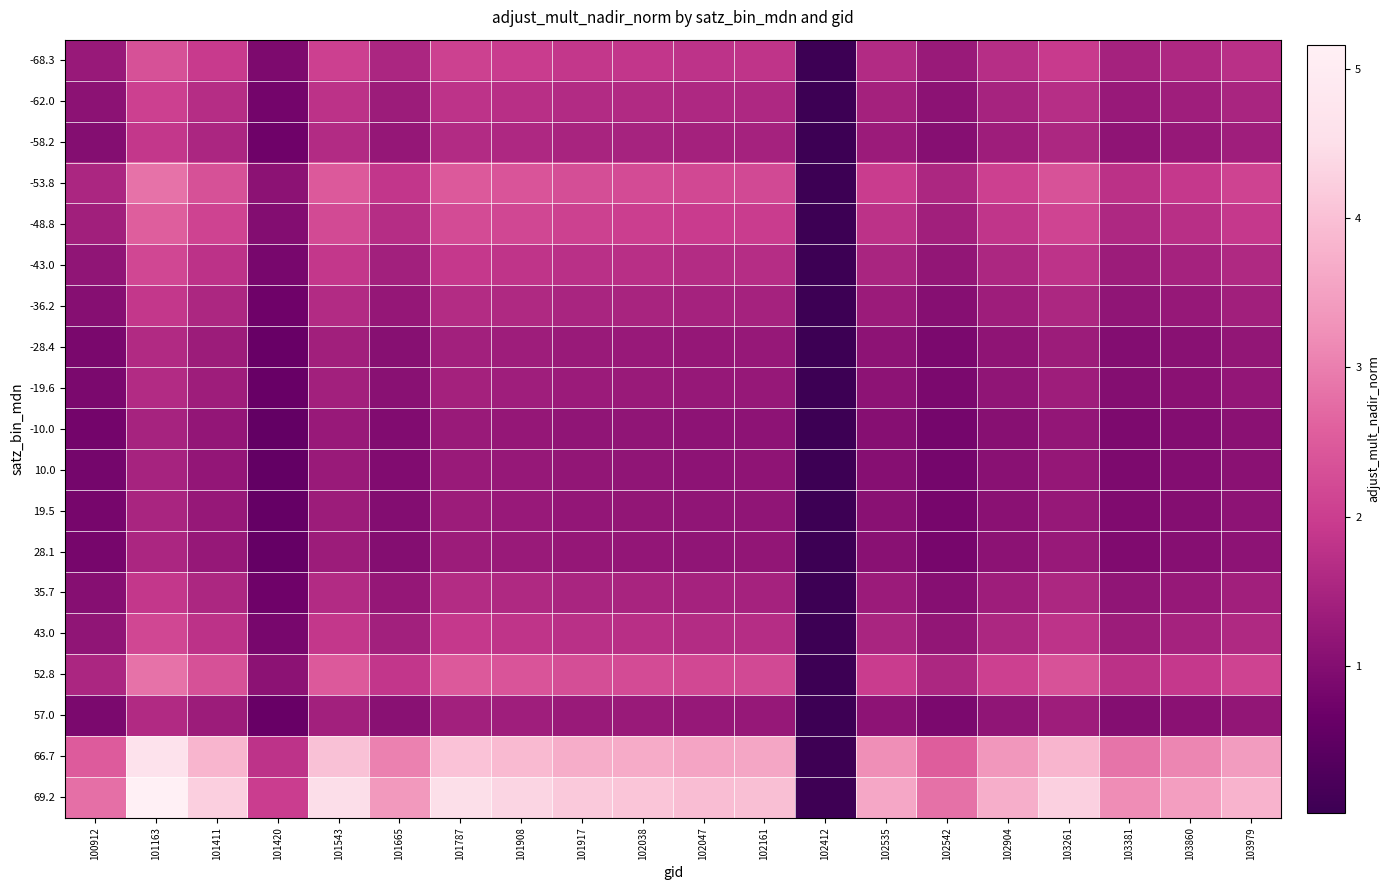

Between 101163 and 103979, which is larger?

101163